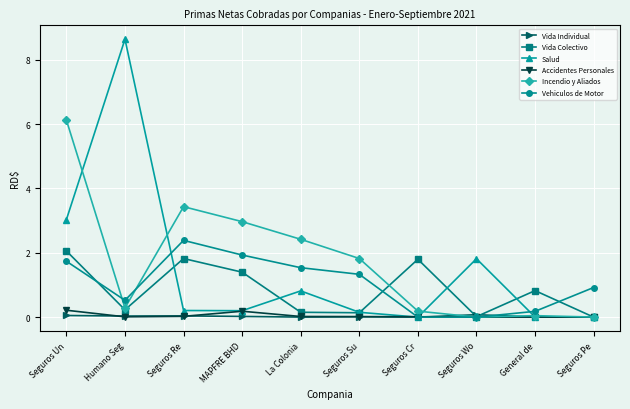

Between Seguros Su and General de, which series saw the biggest shift?

Incendio y Aliados